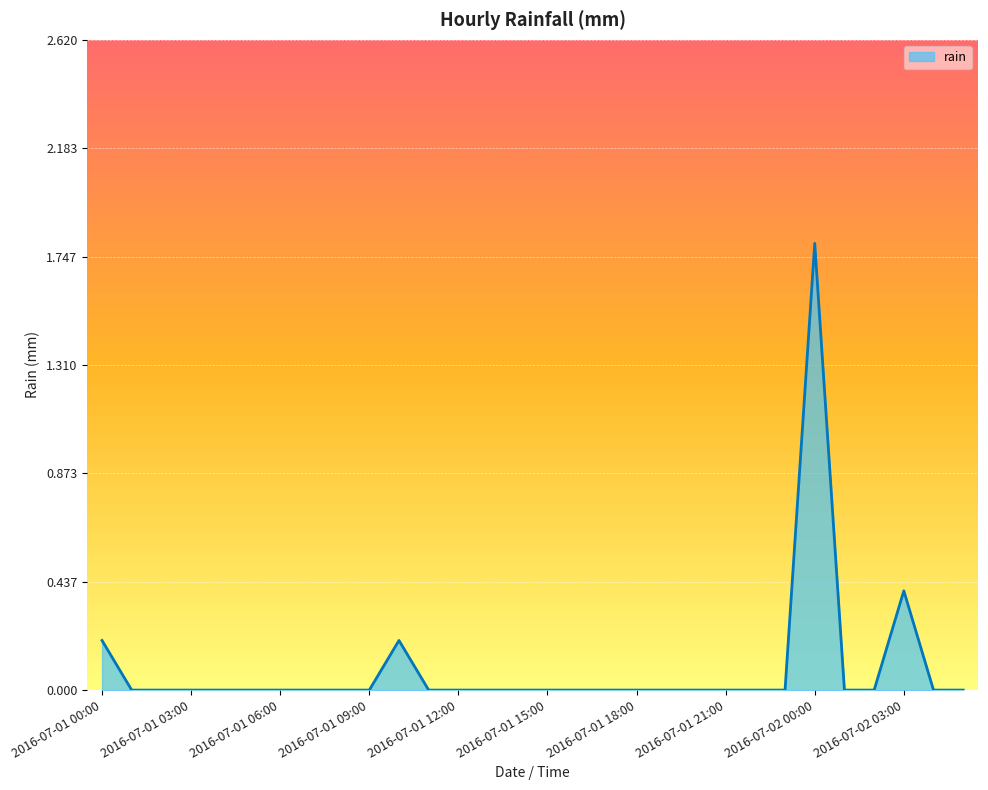

What is the greatest value displayed?

1.8